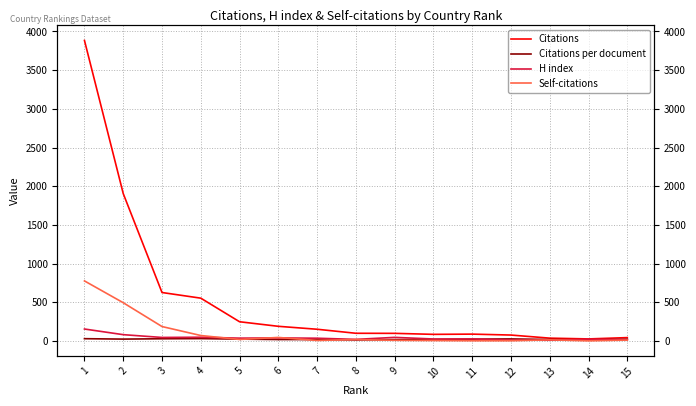

Rank the categories by Citations value from lowest to highest.

14, 13, 15, 12, 10, 11, 9, 8, 7, 6, 5, 4, 3, 2, 1